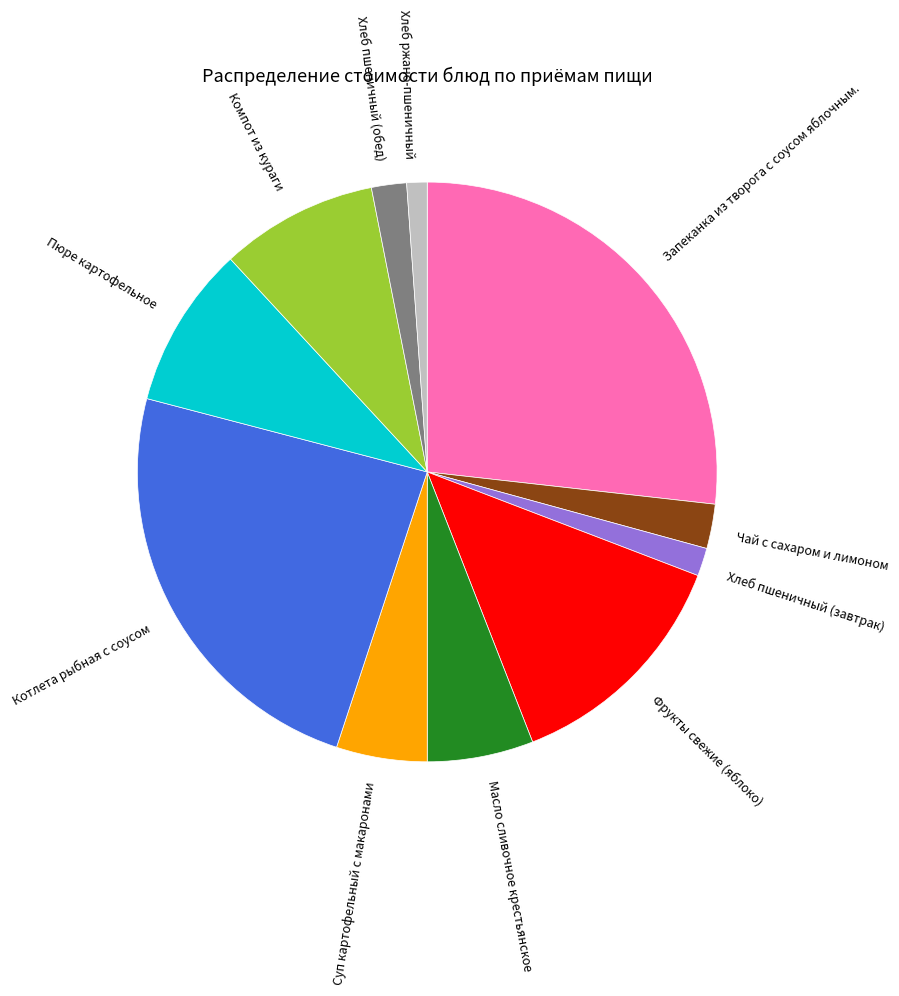

The Хлеб пшеничный (обед) slice represents 2% of the pie. True or false?

True